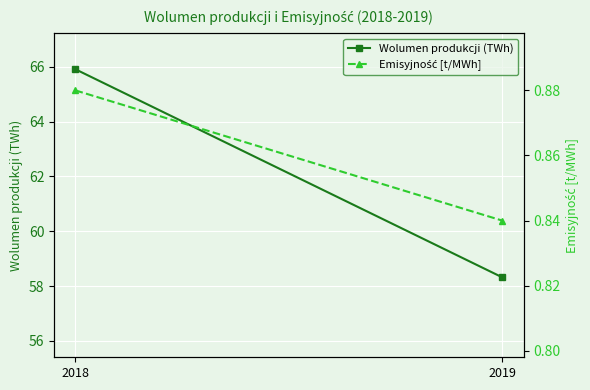

List the labels in order of Emisyjność [t/MWh] value, largest first.

2018, 2019